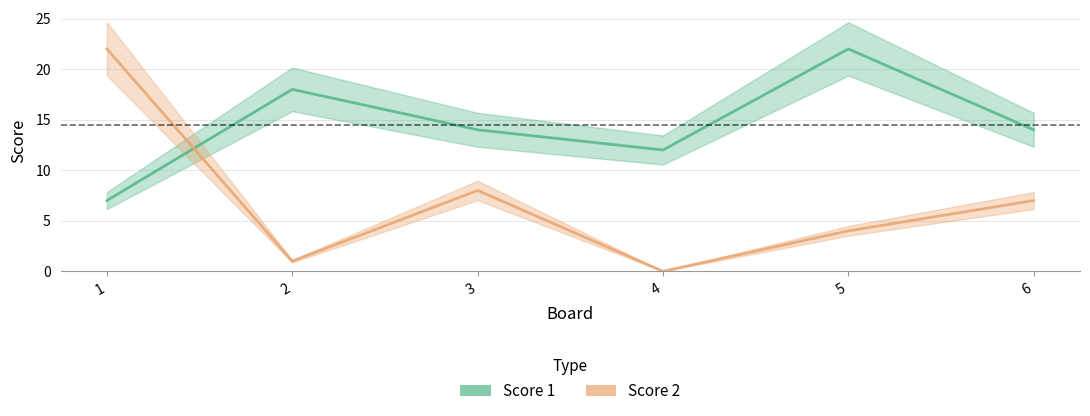

How many lines are shown in the chart?

2